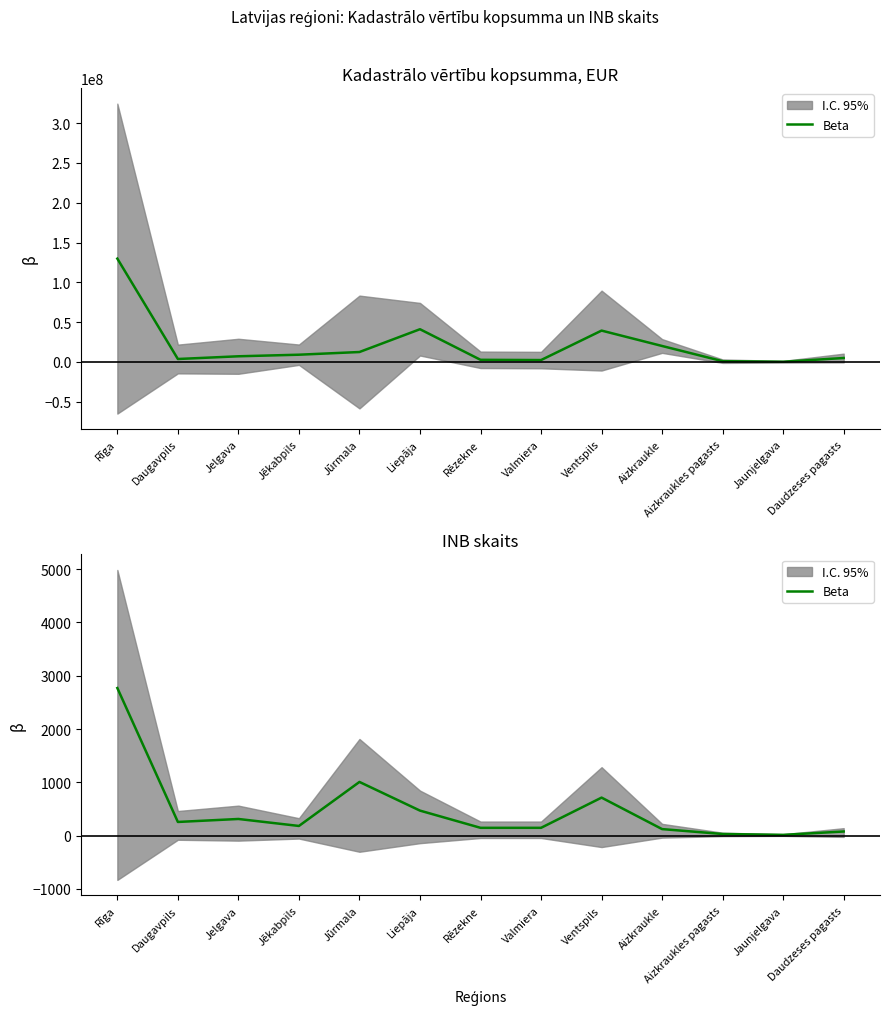

Reading left to right, what are all the values shown in this chart?

Rīga=2770	Daugavpils=257	Jelgava=313	Jēkabpils=182	Jūrmala=1008	Liepāja=470	Rēzekne=147	Valmiera=147	Ventspils=714	Aizkraukle=123	Aizkraukles pagasts=31	Jaunjelgava=15	Daudzeses pagasts=78